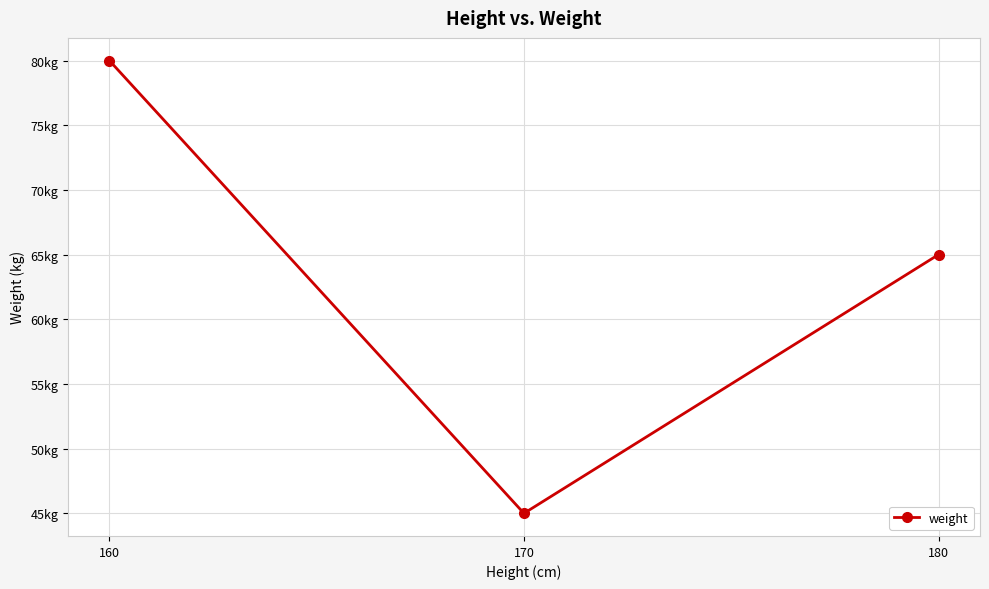

Is this an area chart (filled region under the line)?

No